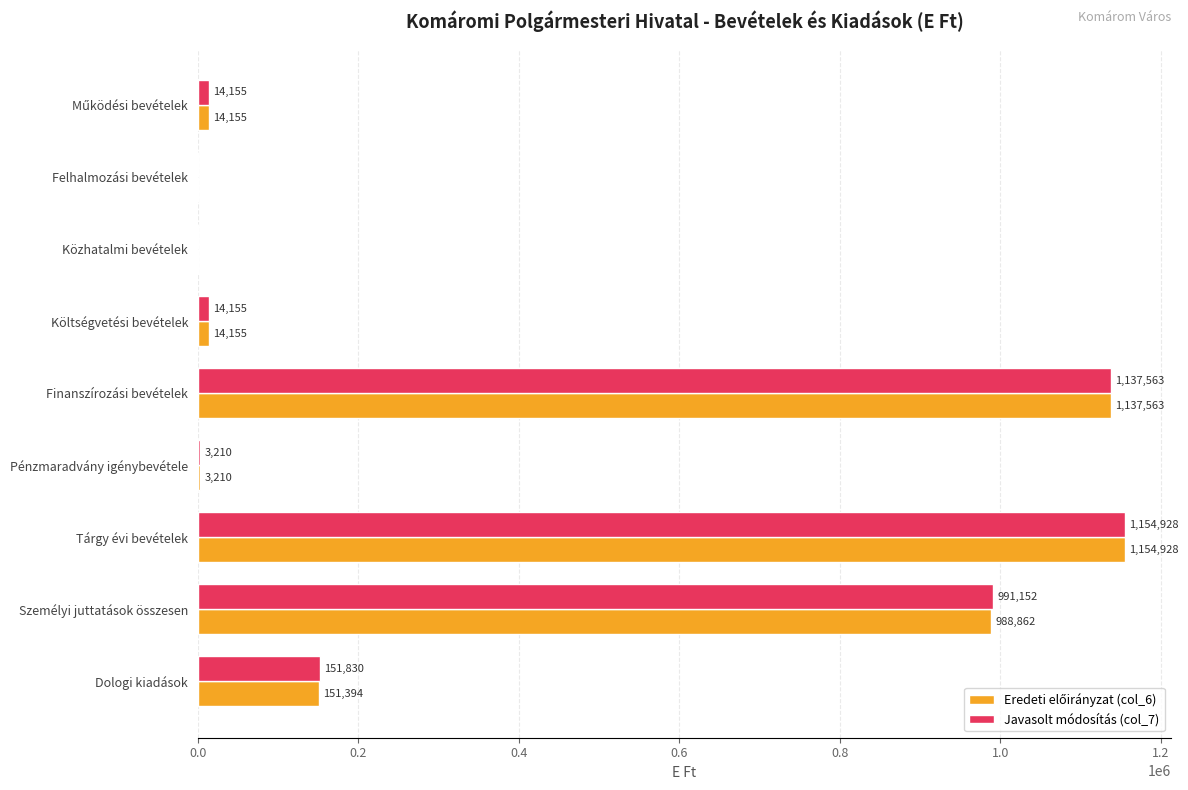

At which category is the sum across all series the highest?

Tárgy évi bevételek